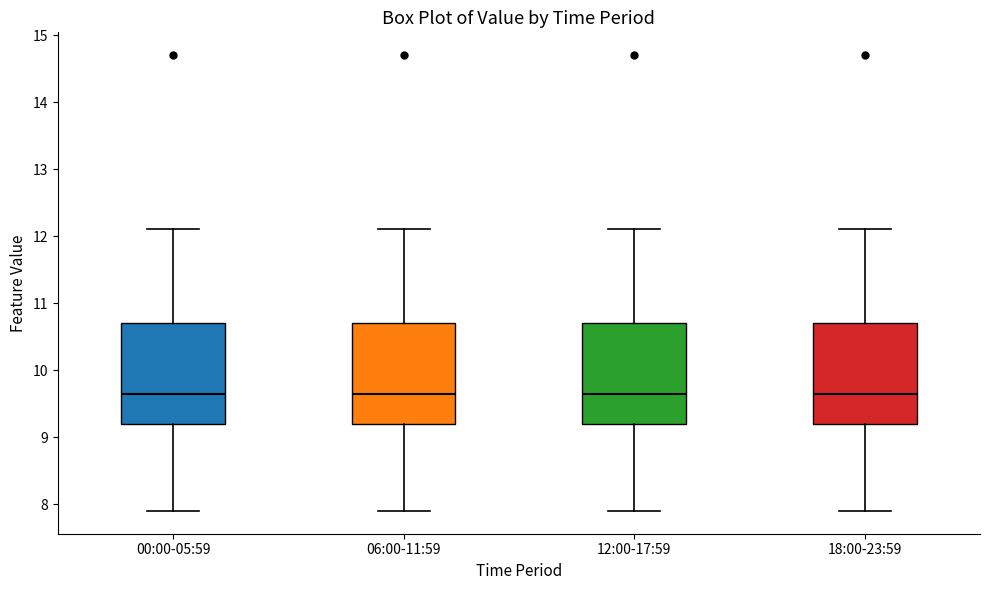

Where does the upper whisker of the box for 12:00-17:59 end on the y-axis? The values are not printed on the chart, so give them approximately, as read against the axis.

12.1